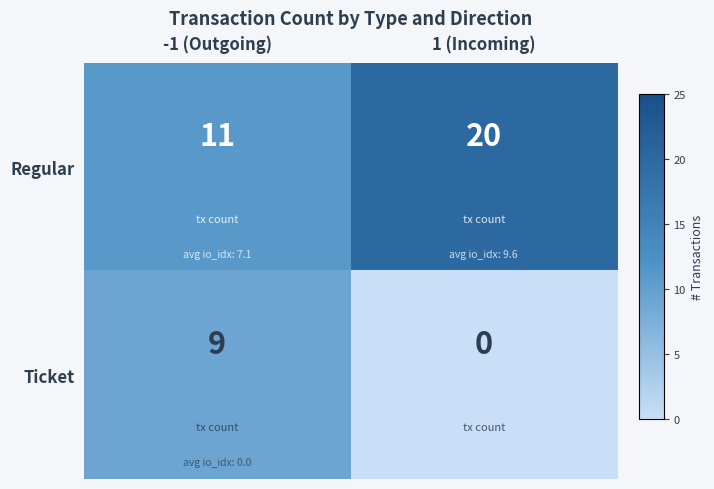

Reading right to left, extract all data points from this chart.

Regular: 1 (Incoming)=20	-1 (Outgoing)=11
Ticket: 1 (Incoming)=0	-1 (Outgoing)=9